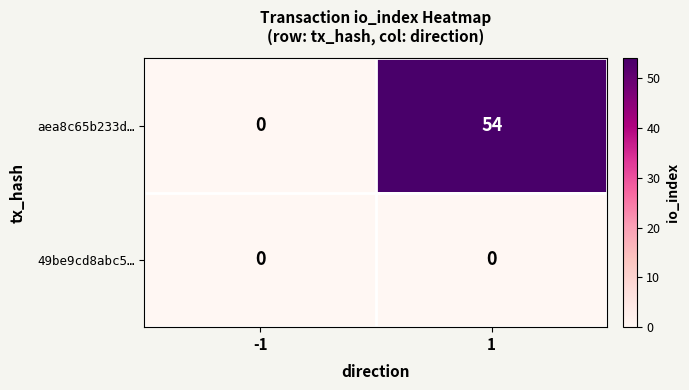

List the series in order of their peak value, highest first.

aea8c65b233d…, 49be9cd8abc5…